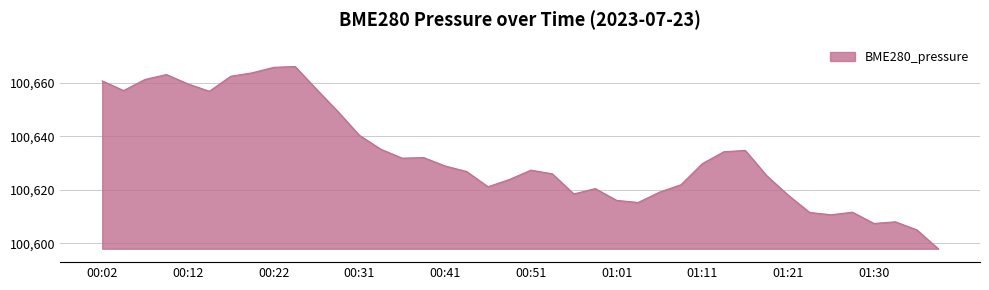

What is the difference between the maximum and minimum values?

68.0